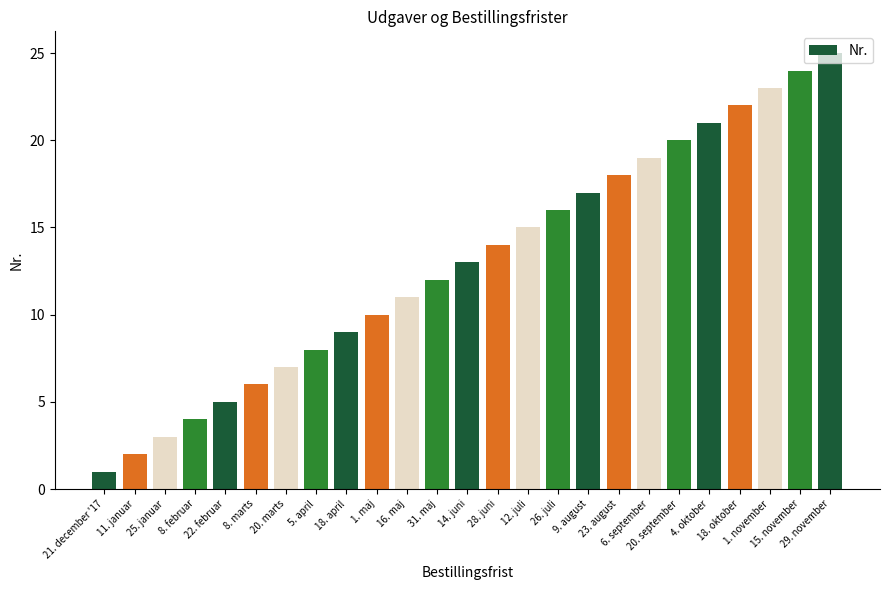

What is the minimum value shown in the chart?

1